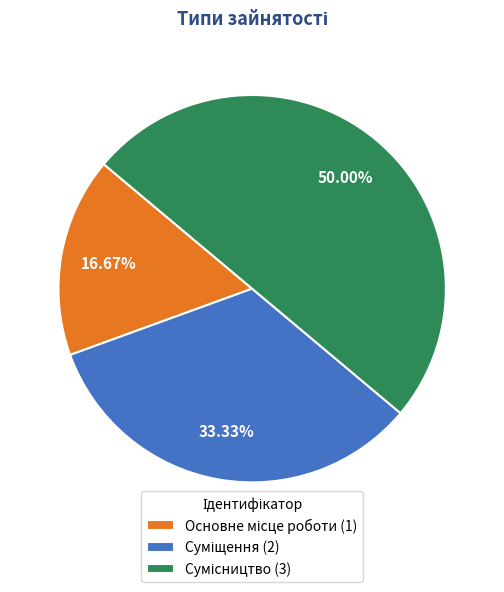

To the nearest percent, what percentage of the pie is Суміщення?

33%